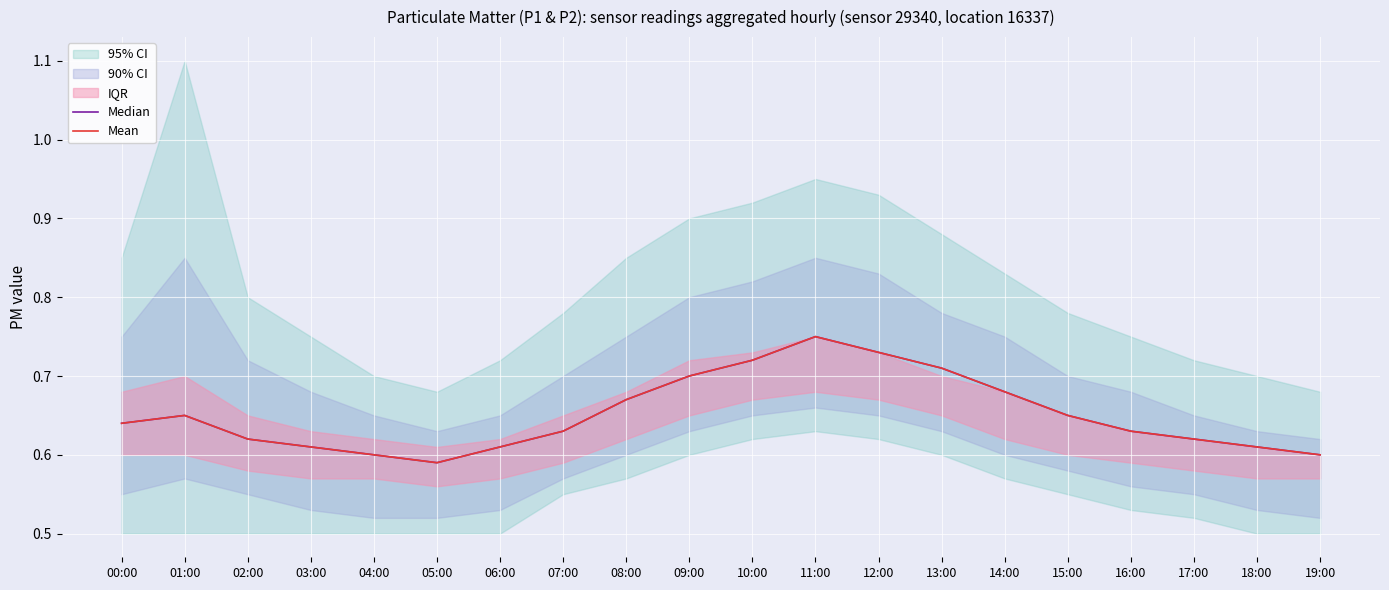

True or false: Mean has more than 1 points higher than both neighbors.

True